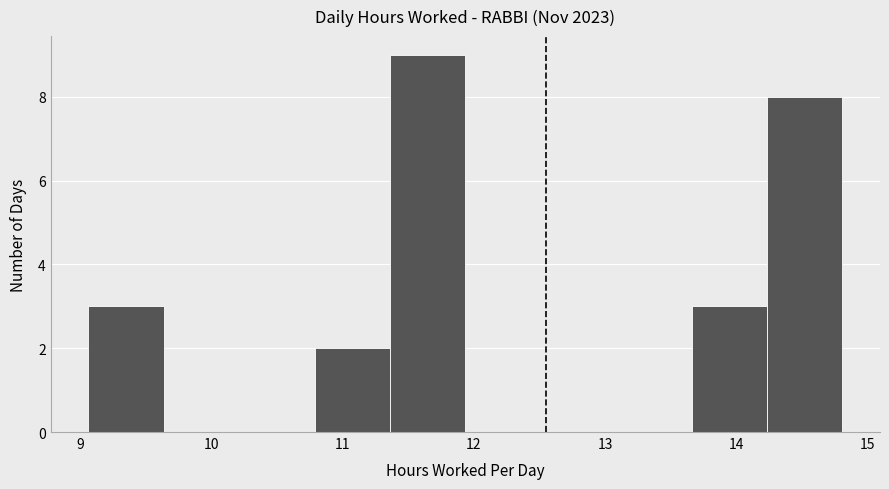

Reading left to right, transcribe this chart: for each bar, give the range it covers on the x-axis and its height. Neither the bar edges nor the heights are printed on the chart, so give them approximately, as read against the axes.

9.1 to 9.6: 3
9.6 to 10.2: 0
10.2 to 10.8: 0
10.8 to 11.4: 2
11.4 to 11.9: 9
11.9 to 12.5: 0
12.5 to 13.1: 0
13.1 to 13.7: 0
13.7 to 14.2: 3
14.2 to 14.8: 8